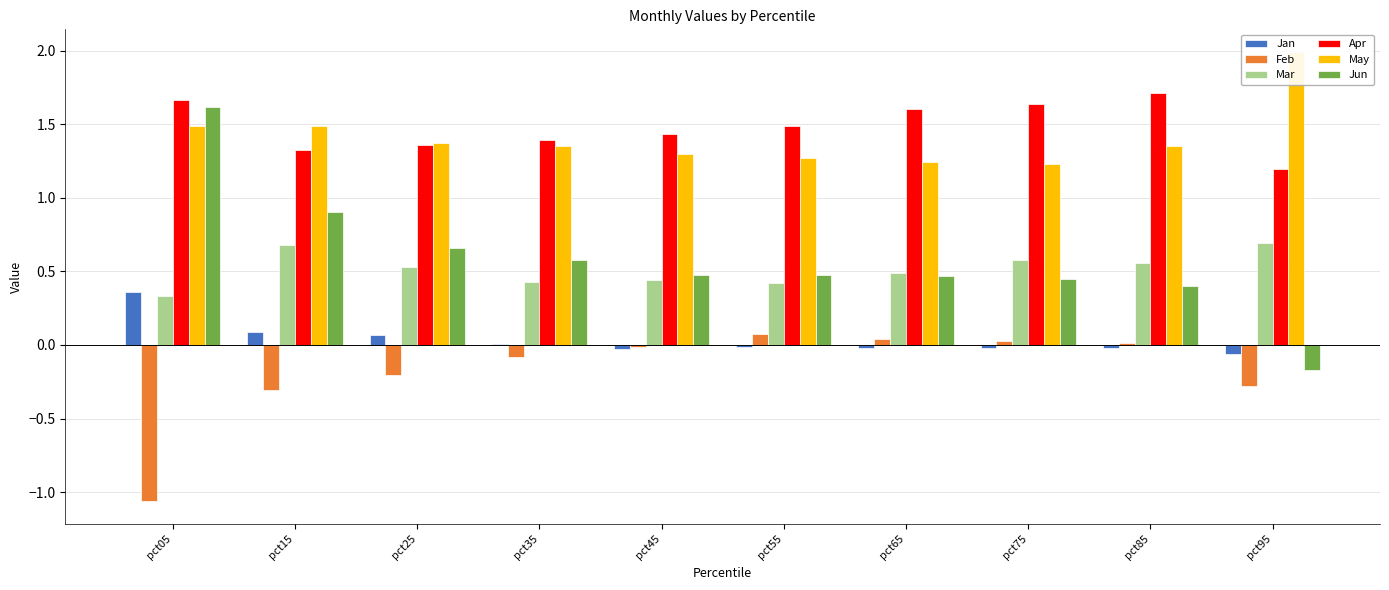

Is the value of Feb at pct75 greater than the value of Apr at pct35?

No